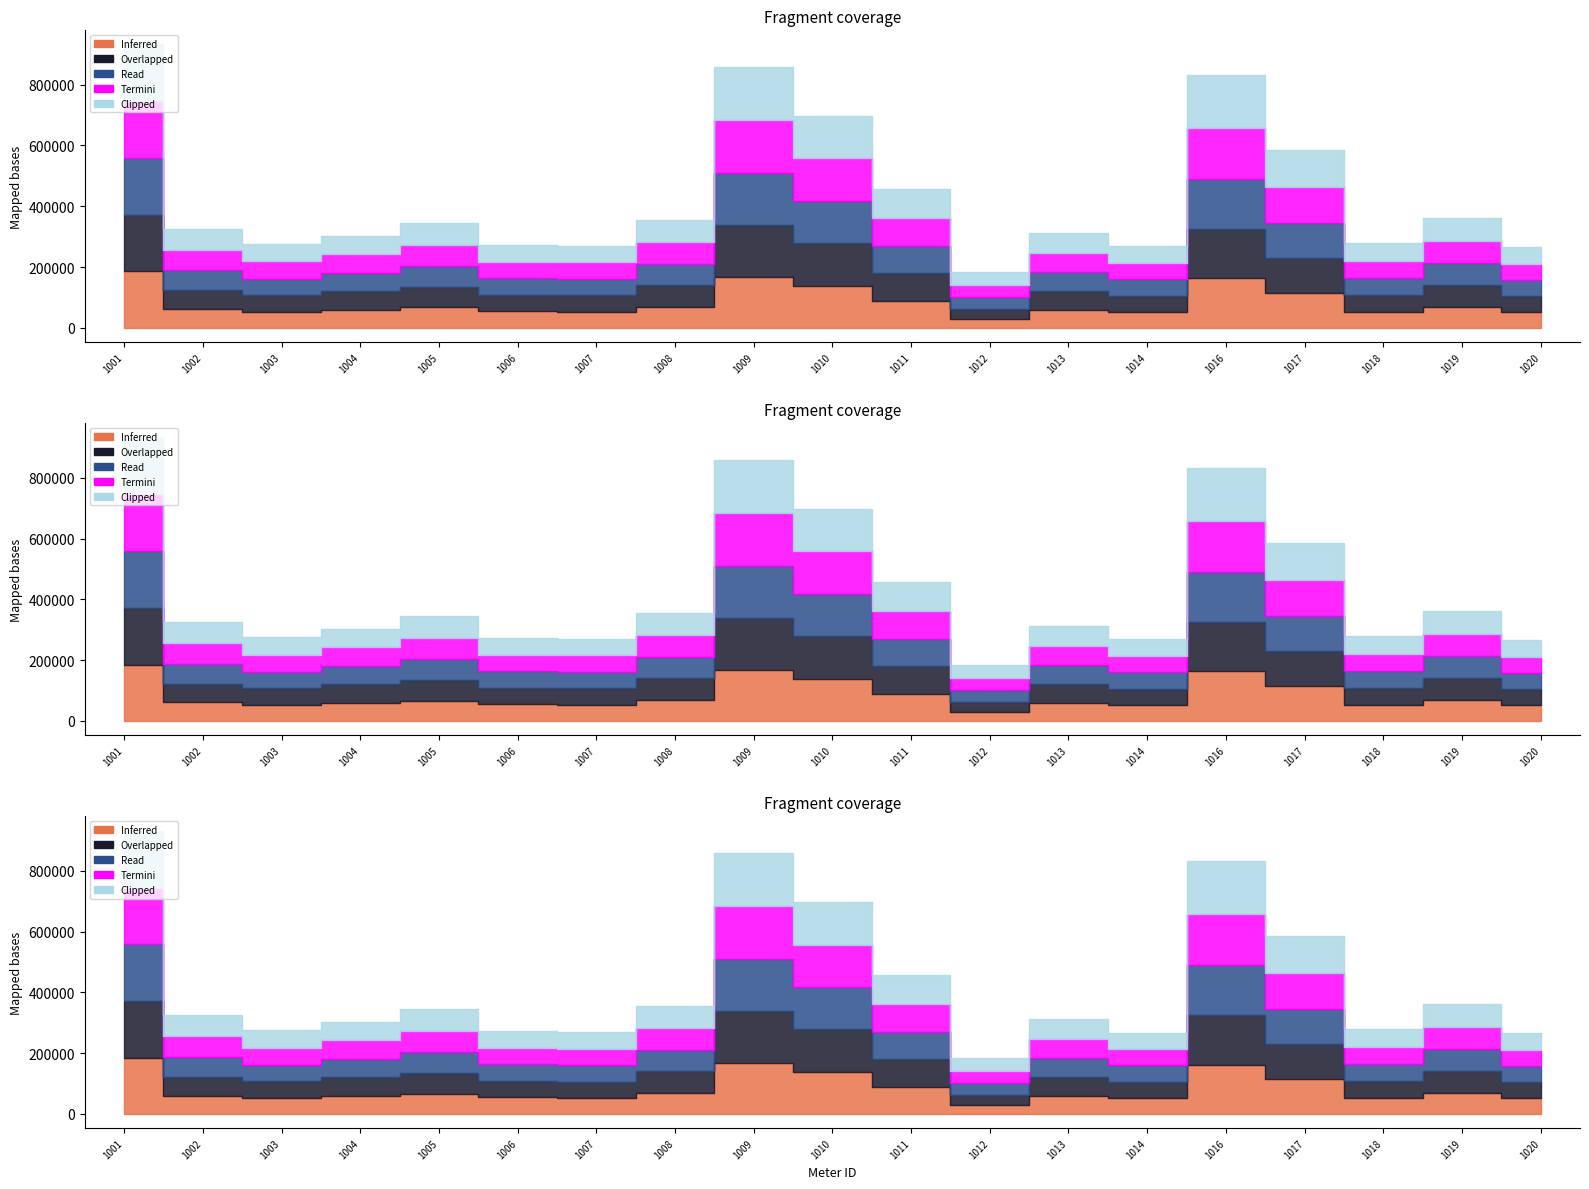

What is the value of the Overlapped point at the 6th from the left?

54470